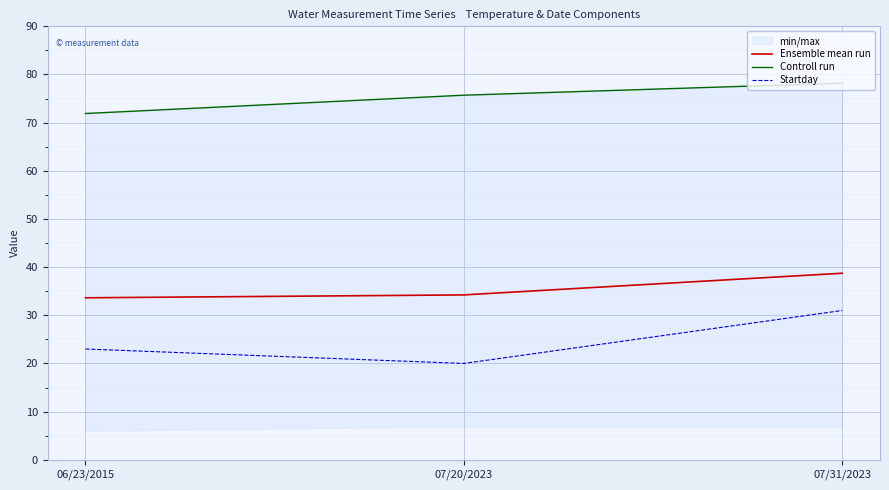

What is the total value across all series at 06/23/2015?

128.5